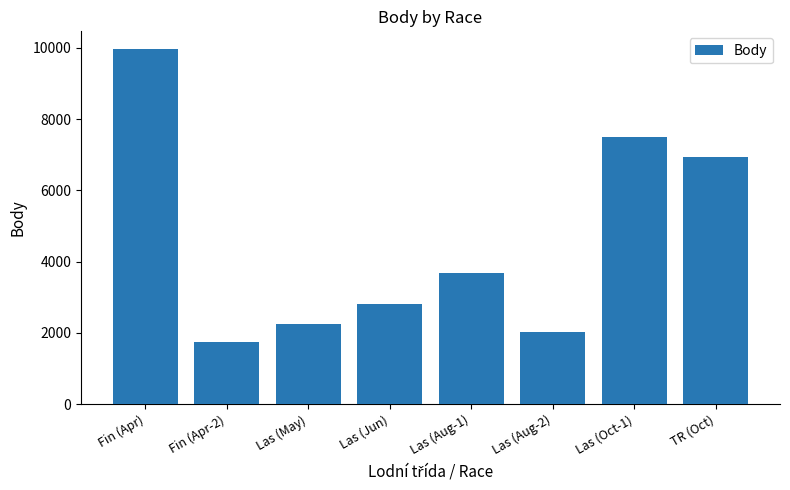

The chart shows a value of 6937 at TR (Oct). True or false?

True